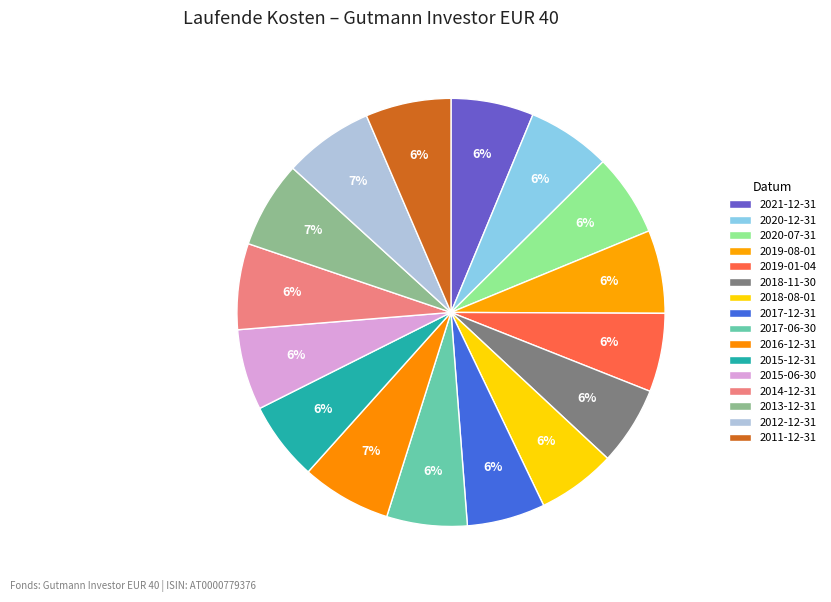

Count the number of slices in the pie.

16